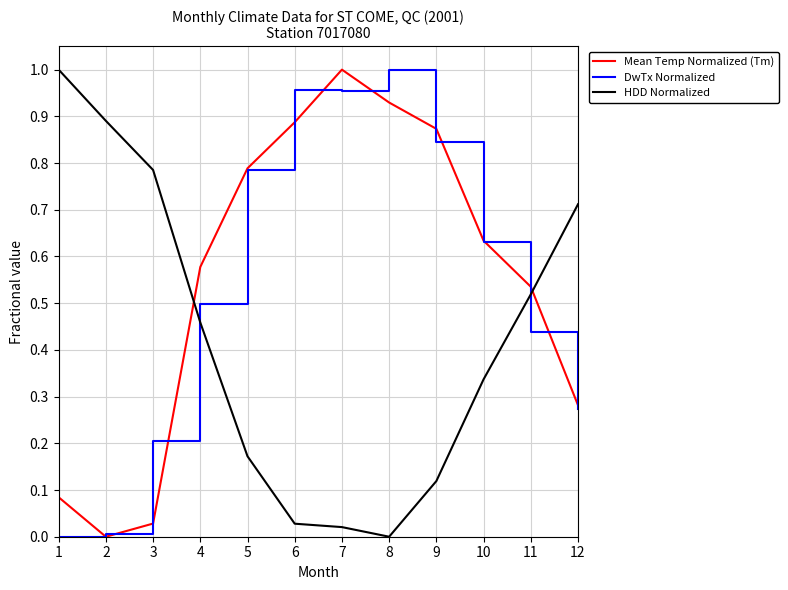

The HDD Normalized series shows 0.5 at 11. True or false?

True